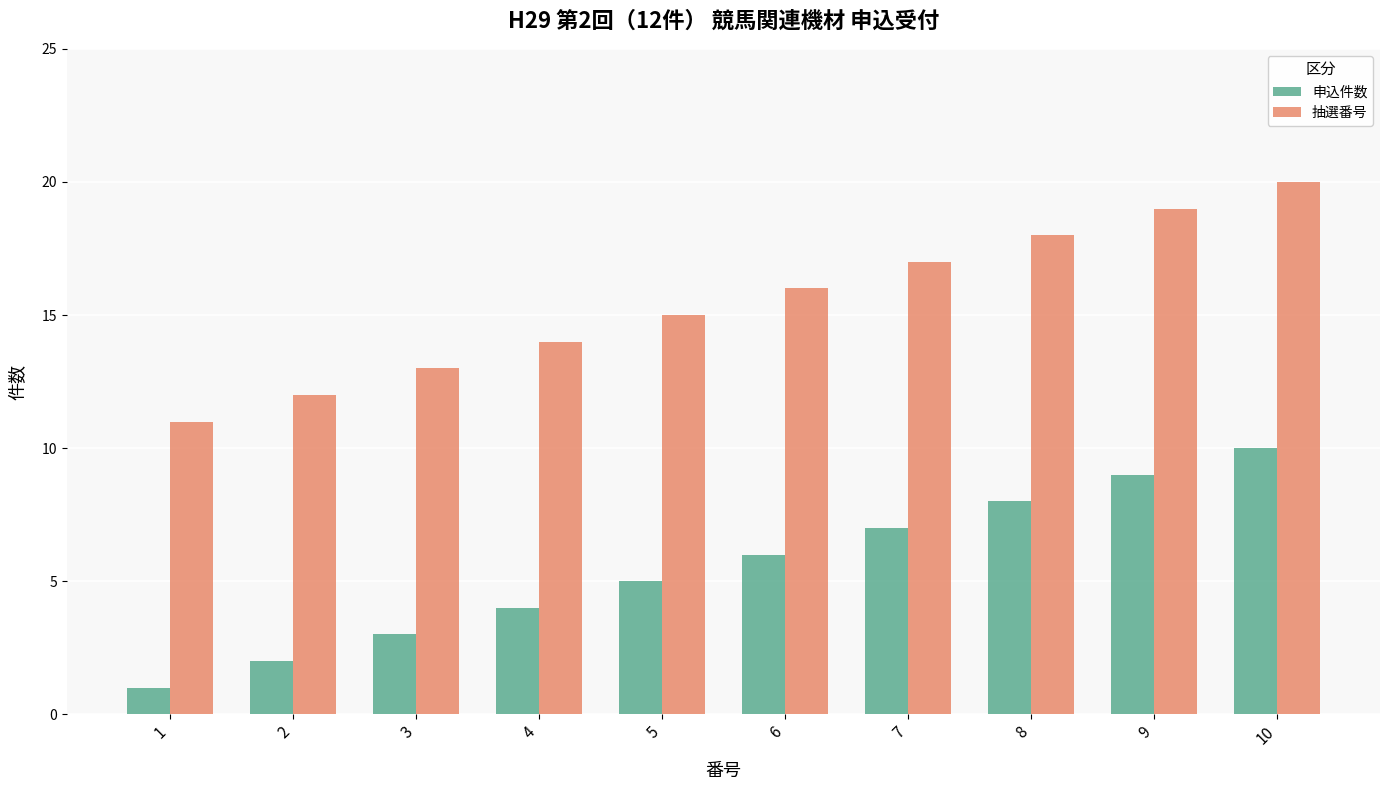

Rank the categories by 抽選番号 value from lowest to highest.

1, 2, 3, 4, 5, 6, 7, 8, 9, 10